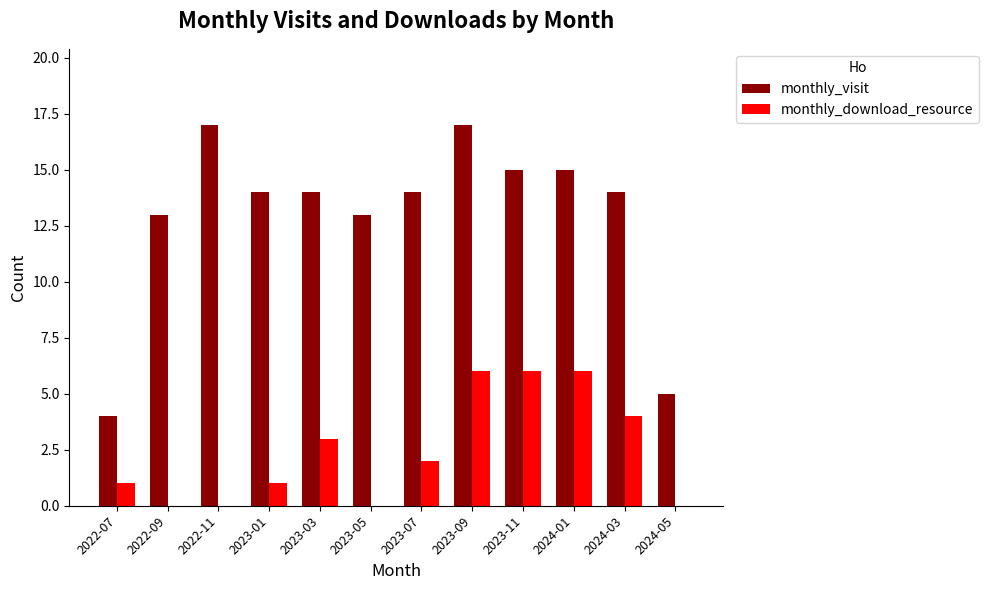

Reading left to right, extract all data points from this chart.

monthly_visit: 2022-07=4	2022-09=13	2022-11=17	2023-01=14	2023-03=14	2023-05=13	2023-07=14	2023-09=17	2023-11=15	2024-01=15	2024-03=14	2024-05=5
monthly_download_resource: 2022-07=1	2022-09=0	2022-11=0	2023-01=1	2023-03=3	2023-05=0	2023-07=2	2023-09=6	2023-11=6	2024-01=6	2024-03=4	2024-05=0